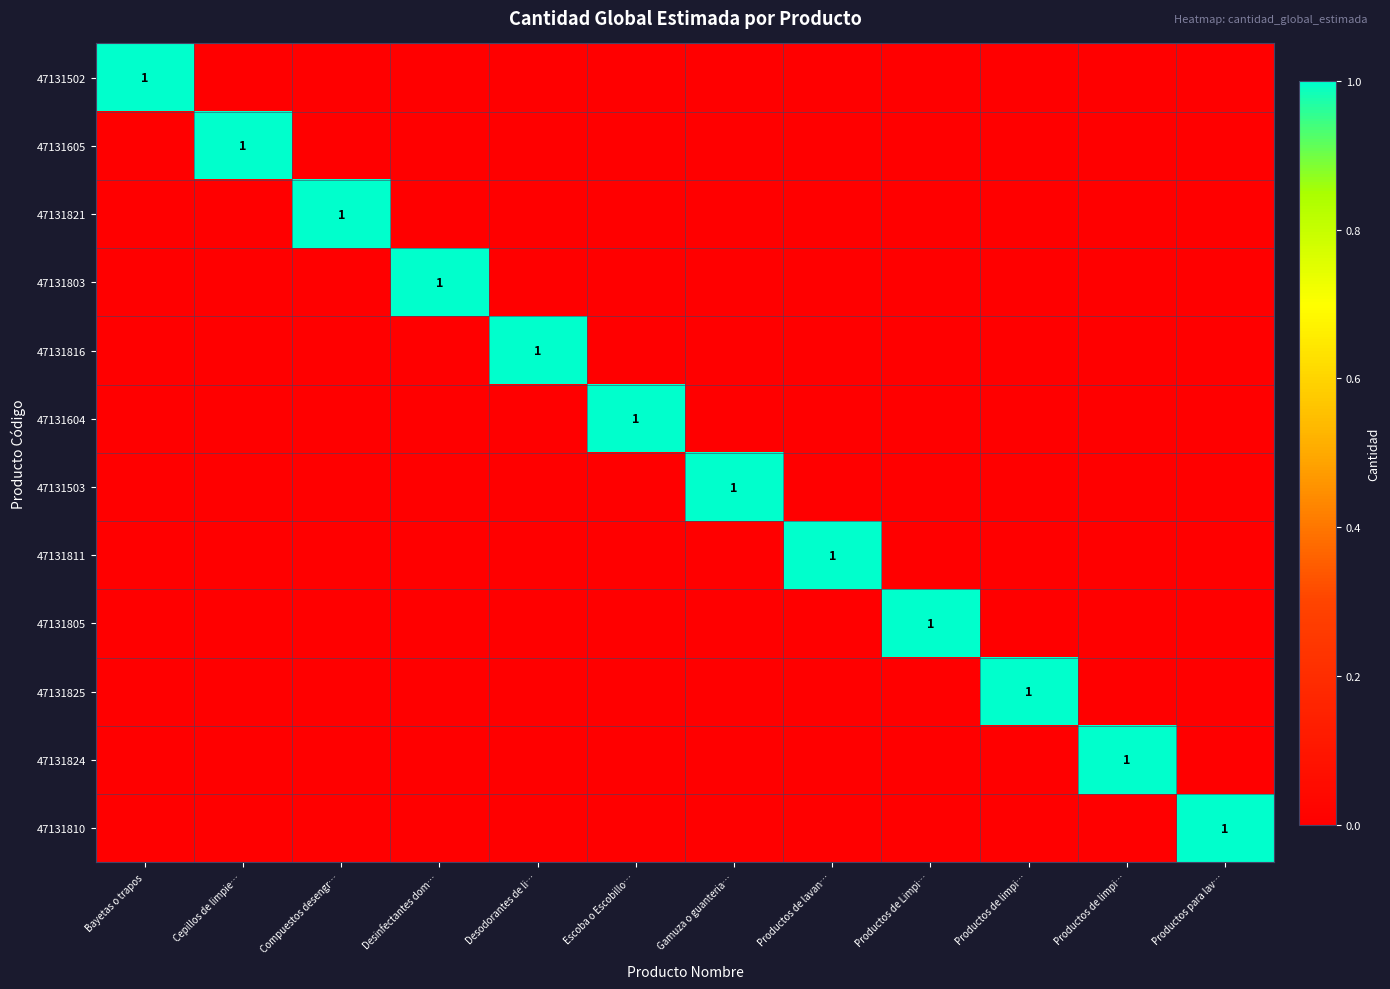

What is the spread (max minus min) of values at Compuestos desengr…?

1